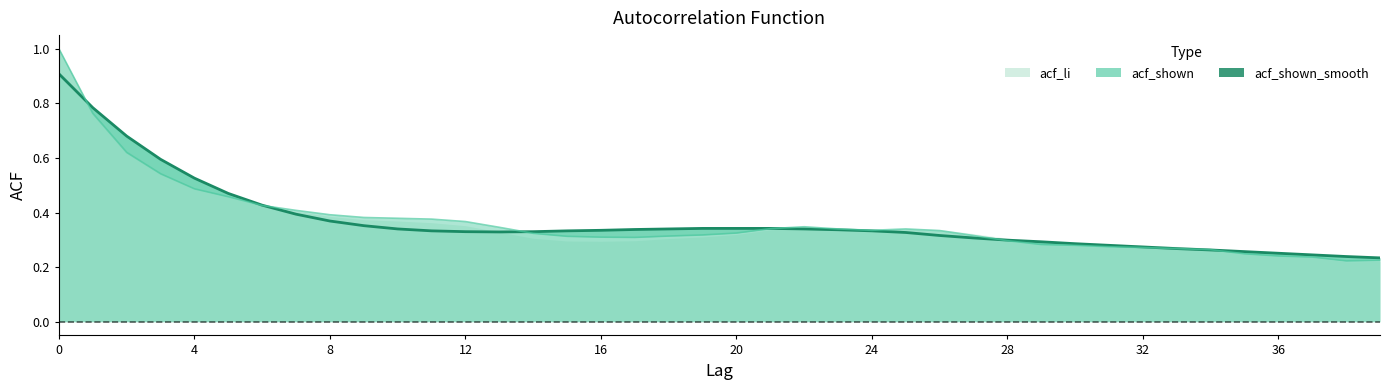

At 20, list the series in order from largest to smallest.

acf_shown_smooth, acf_shown